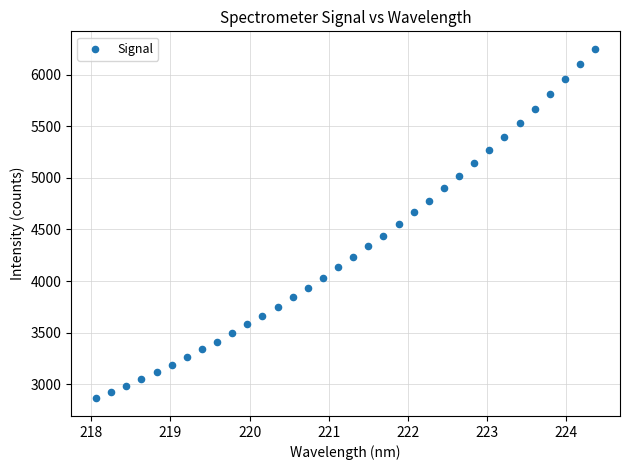

What is the range of X values (max minus min)?

6.3